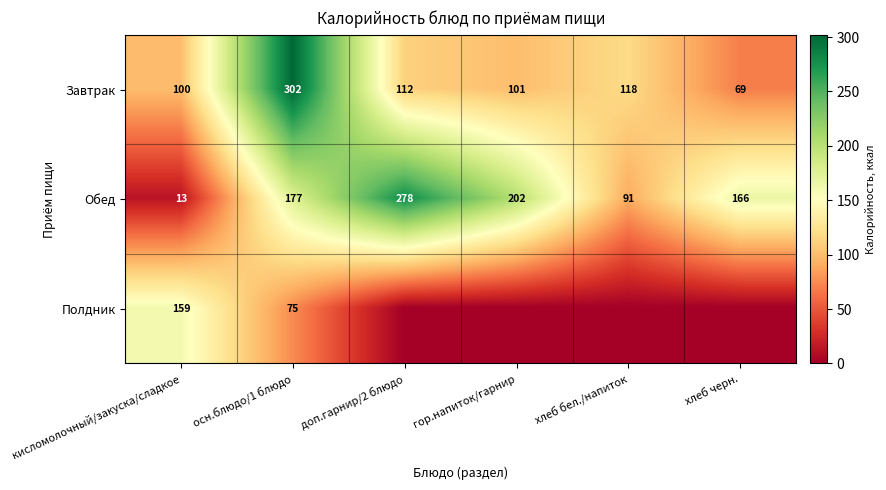

The Полдник series shows 212.1 at кисломолочный/закуска/сладкое. True or false?

False